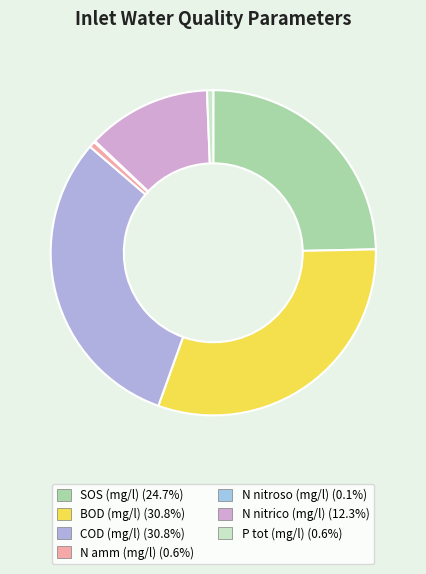

Count the number of slices in the pie.

7